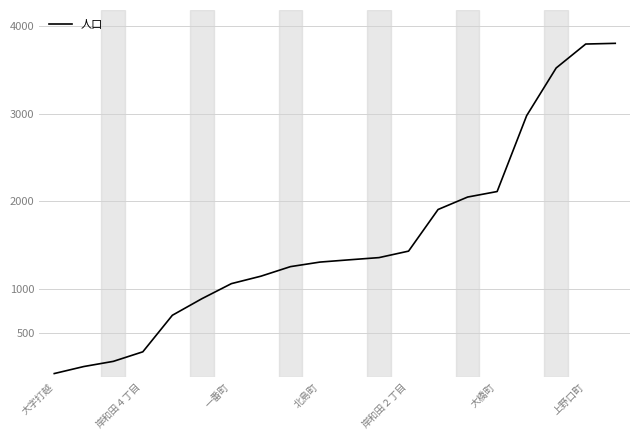

What is the minimum value shown in the chart?

36